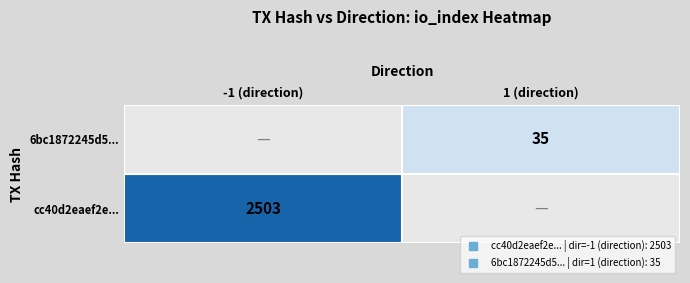

Count the number of categories in the chart.

2